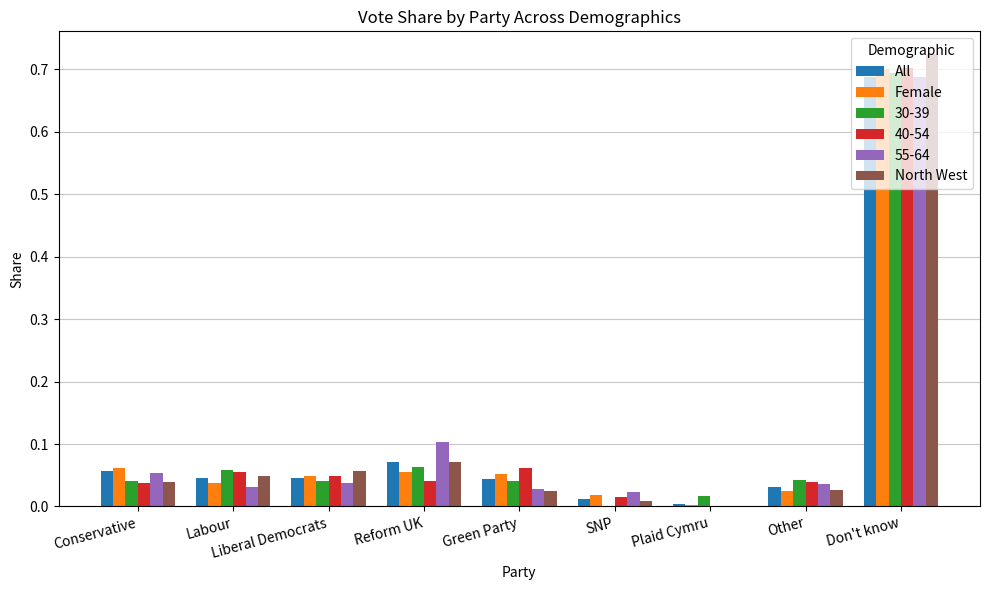

The value of Female at Green Party is 0.1. True or false?

True